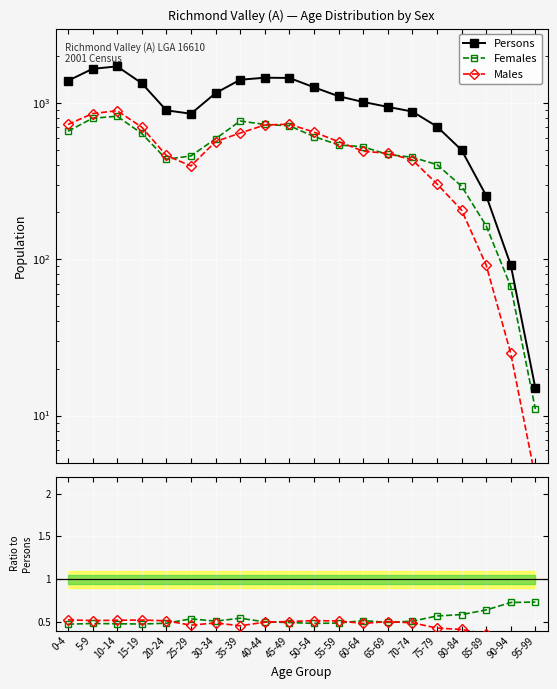

At which category does Males / Persons reach its first local valley?

5-9